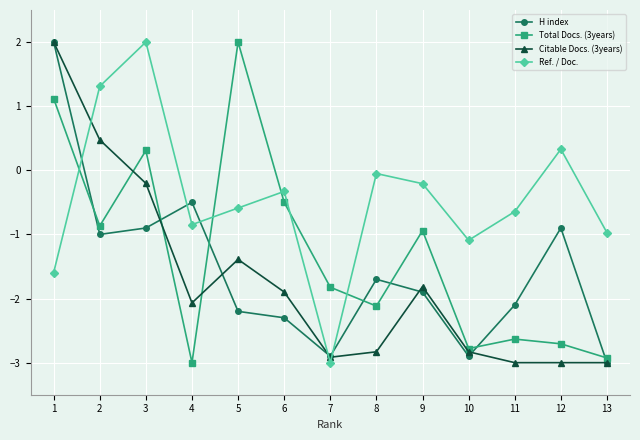

What is the maximum value shown in the chart?

2.0